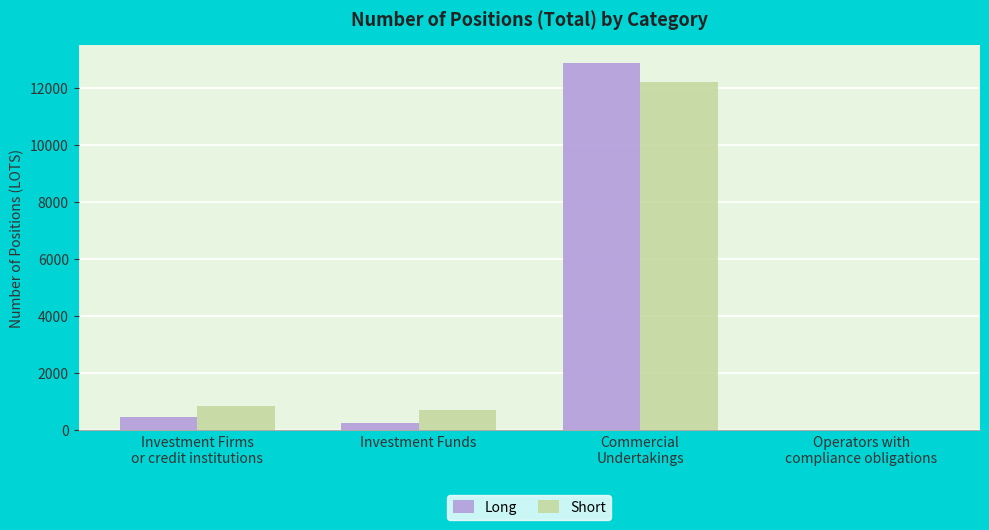

How many categories are shown in the chart?

4